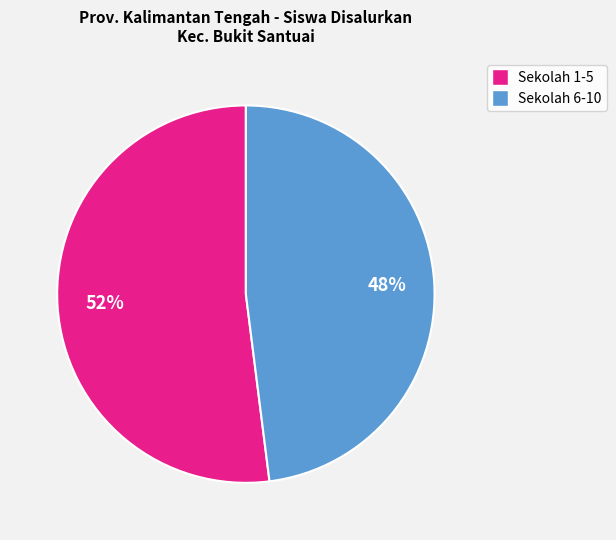

To the nearest percent, what is the average slice percentage?

50%